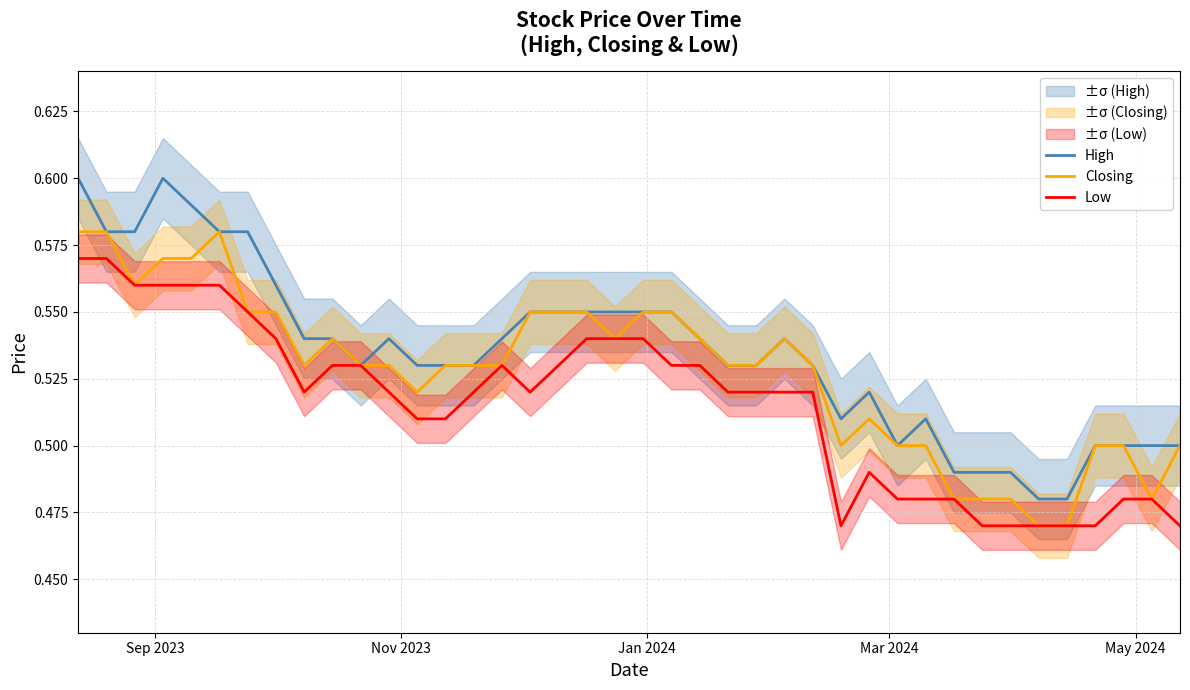

Which series has the largest total across all categories?

High